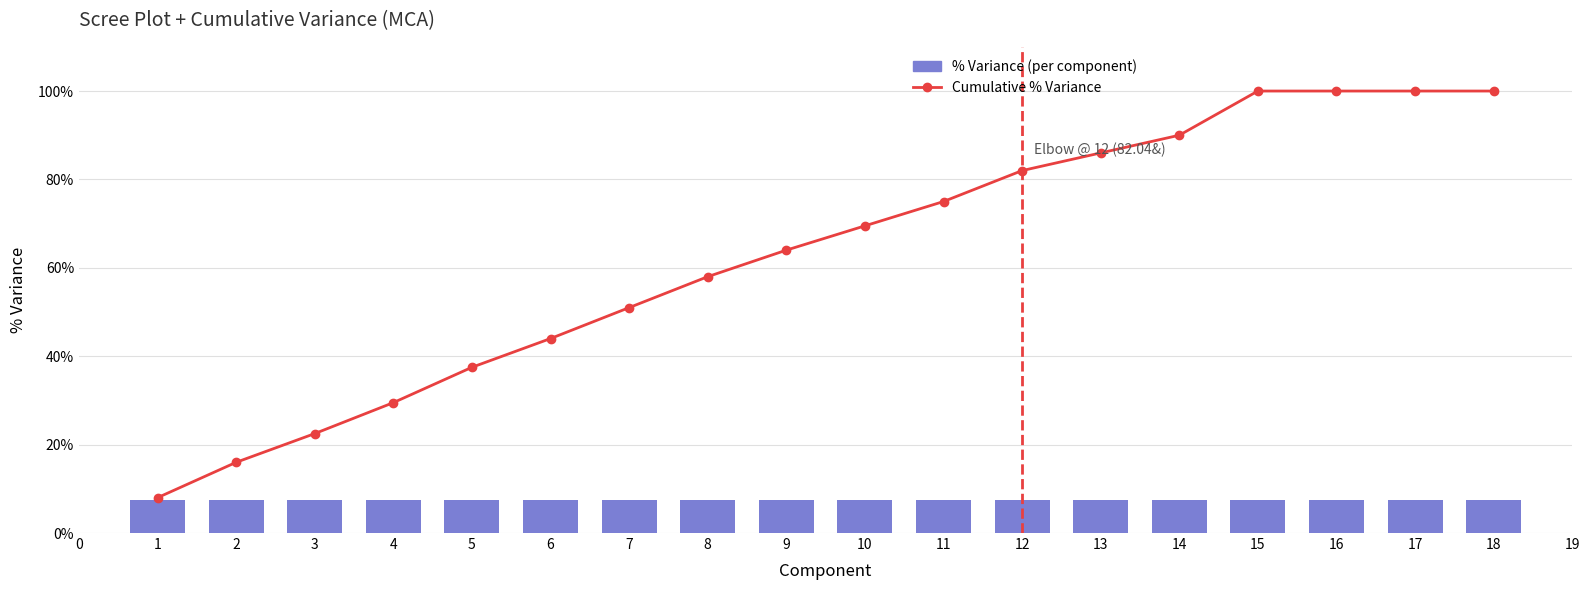

Between 4 and 12, which series saw the biggest shift?

Cumulative % Variance